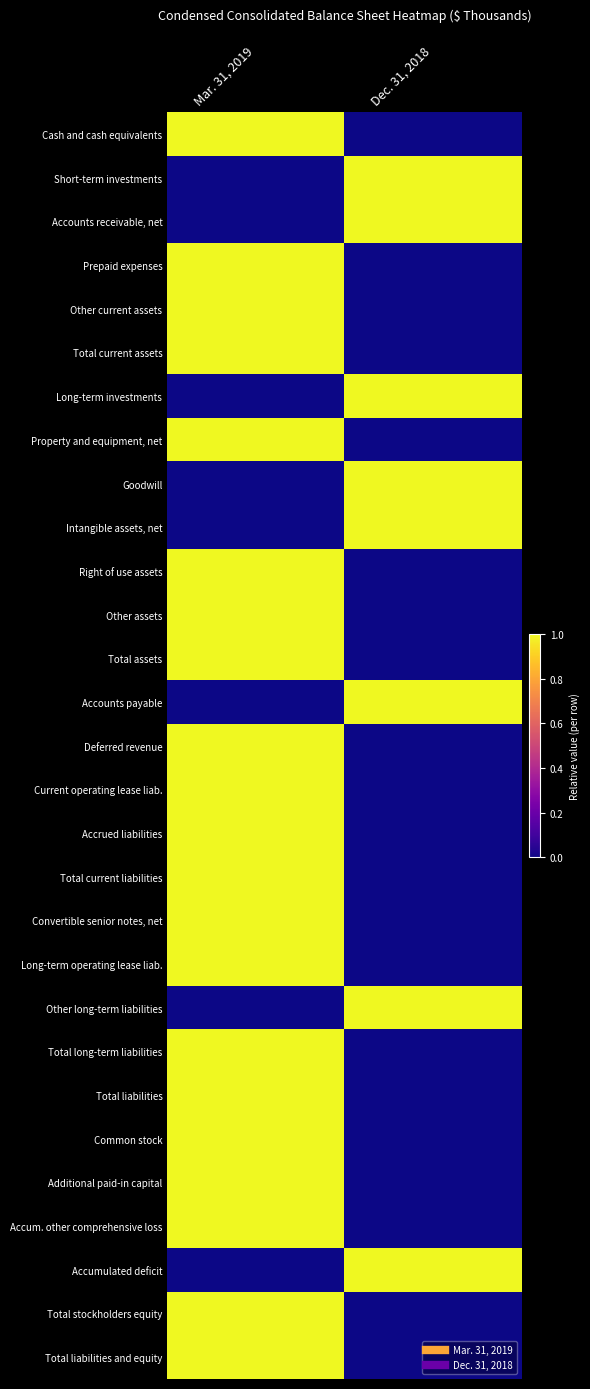

What is the maximum value shown in the chart?

1